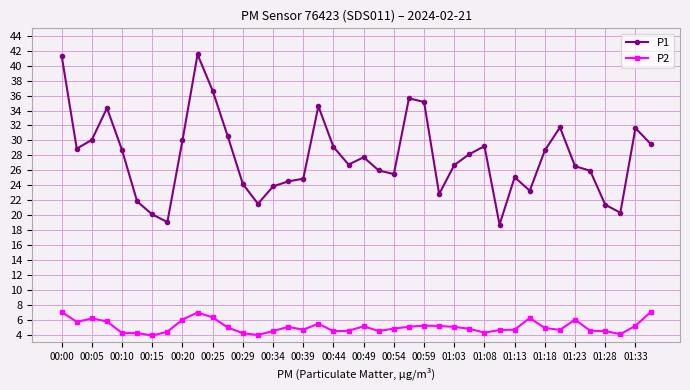

True or false: P2 and P1 cross at least once.

False